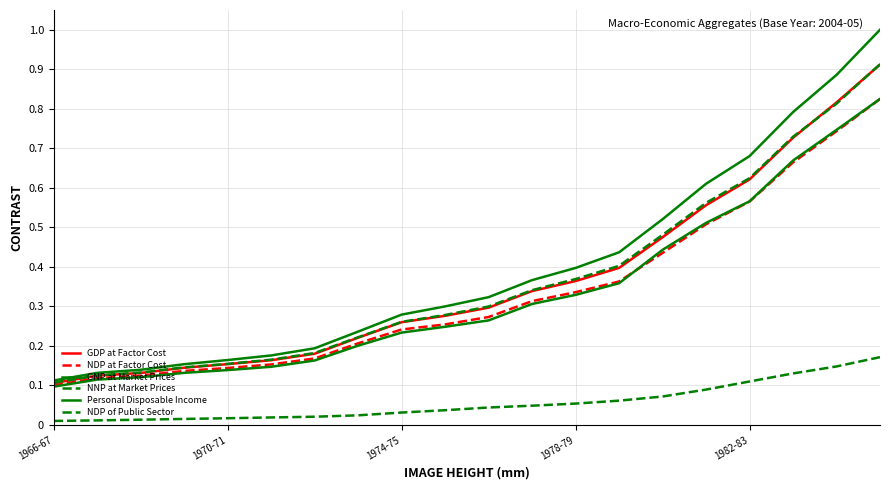

Which category has the highest value in the Personal Disposable Income series?

19